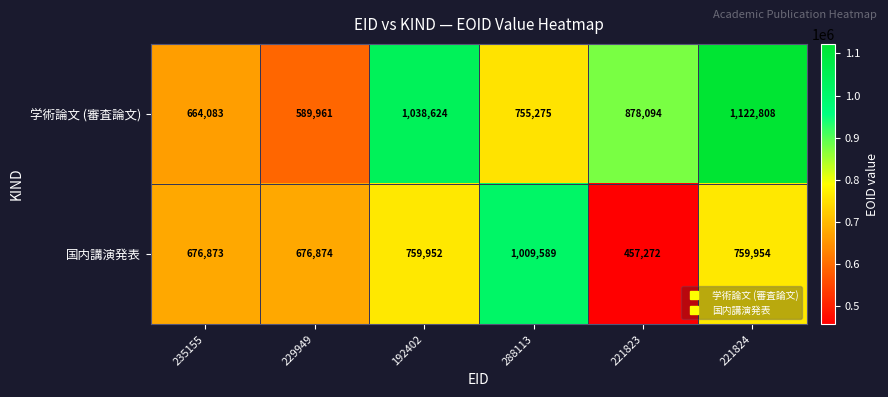

Rank the series by their maximum value, from highest to lowest.

学術論文 (審査論文), 国内講演発表